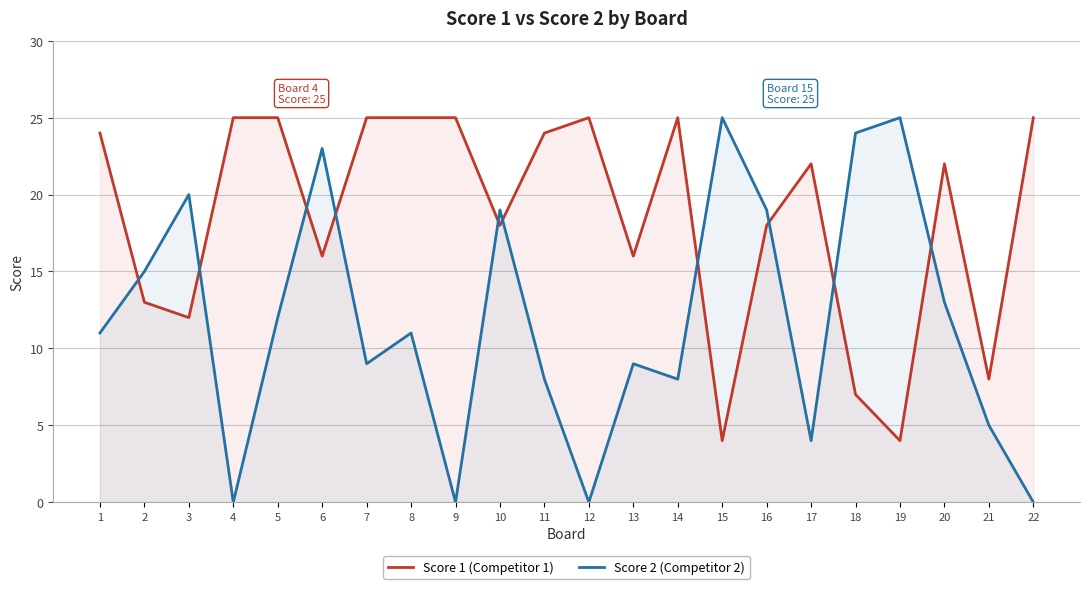

Which category has the highest value across all series?

4